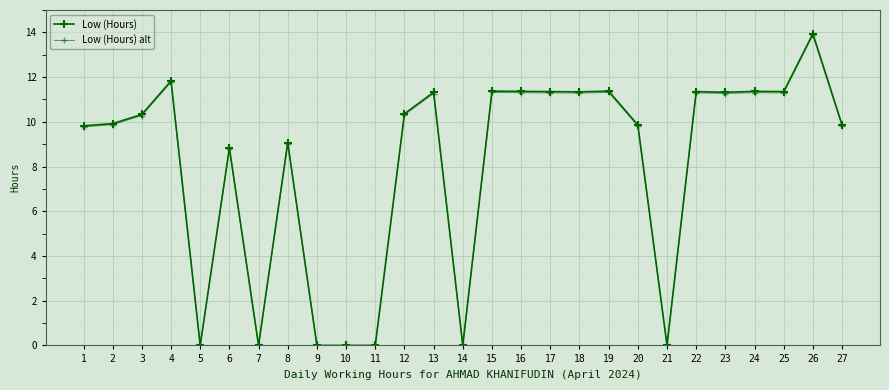

What is the value of the Low (Hours) point at the 6th from the left?

8.8